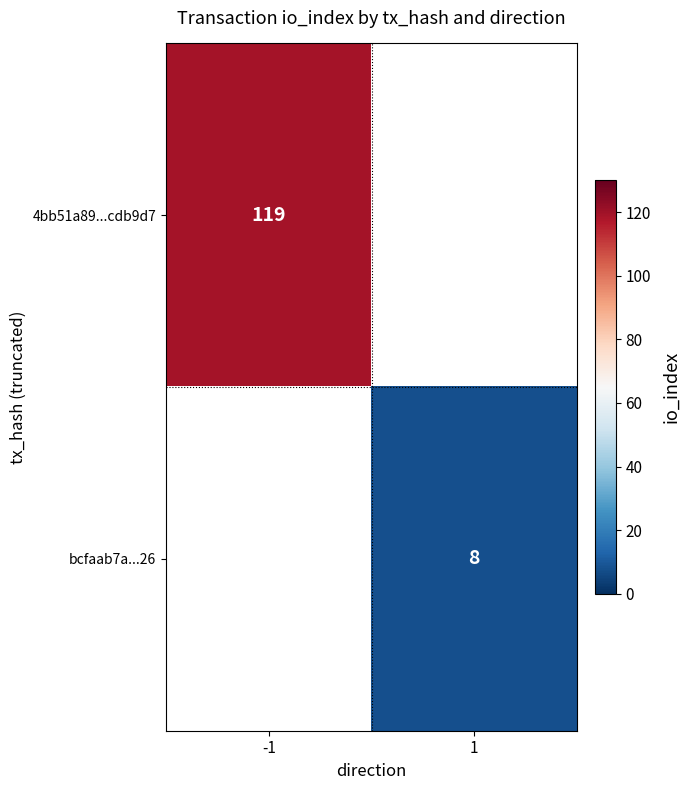

Is it true that 4bb51a89...cdb9d7 equals 119 at -1?

True